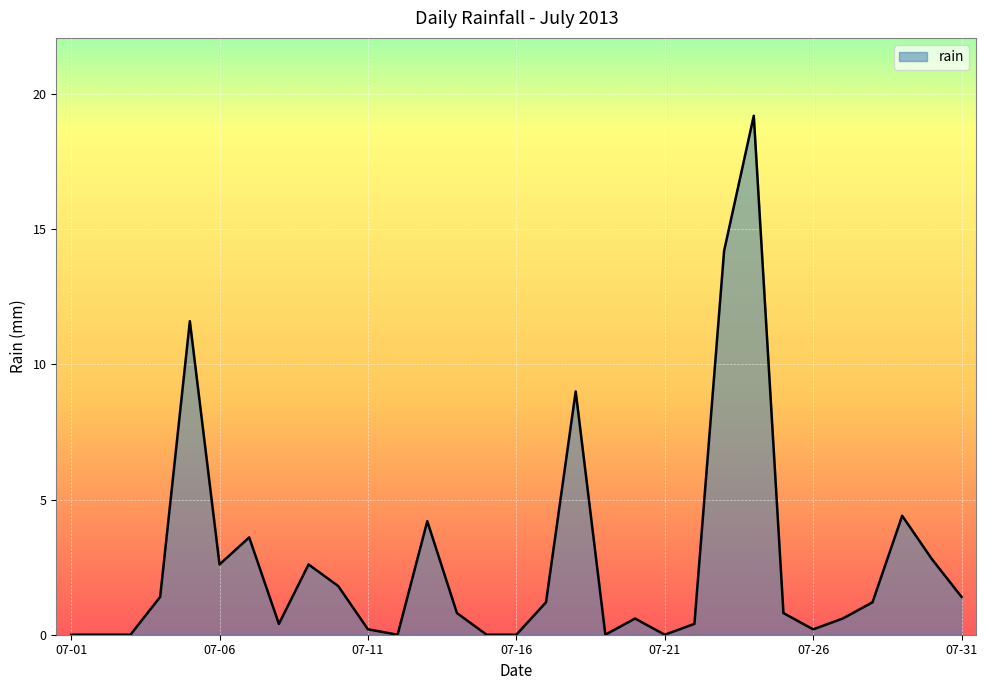

What is the greatest value displayed?

19.2